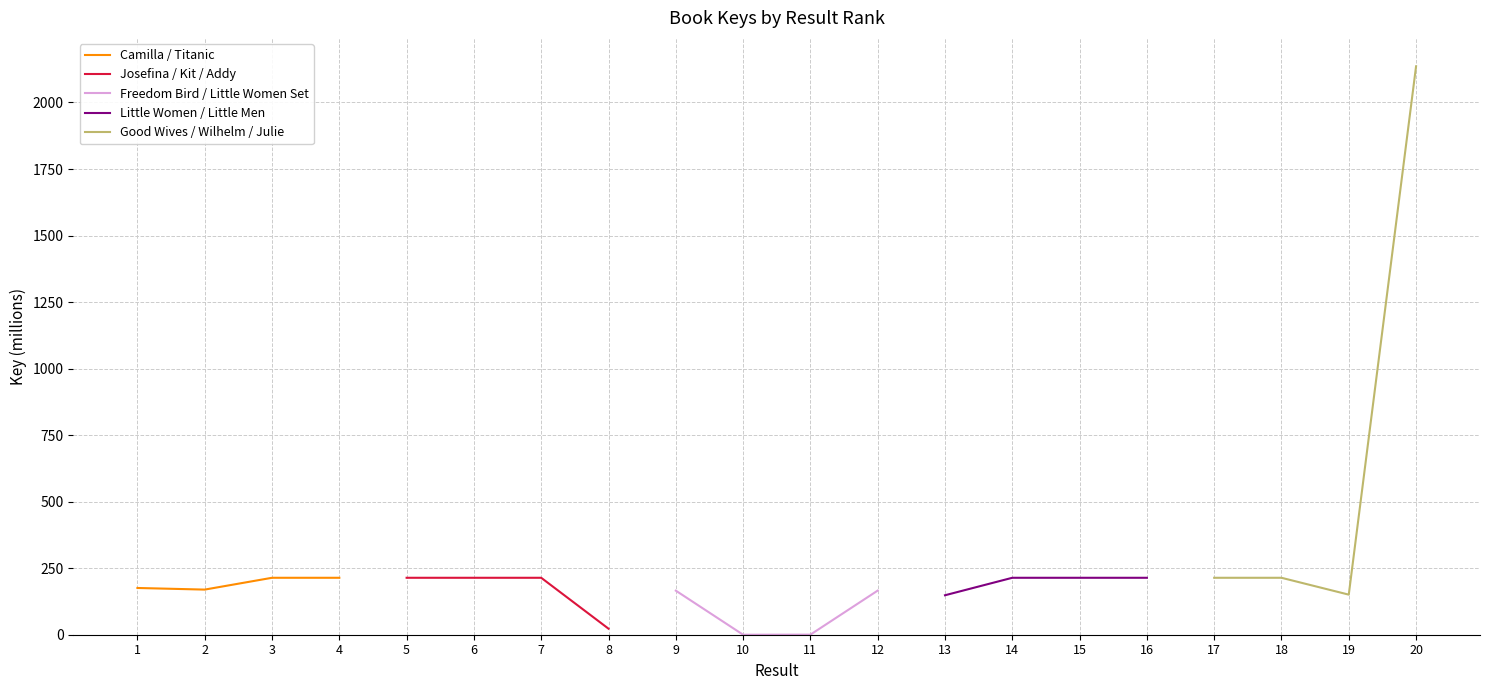

What is the sum of all Freedom Bird / Little Women Set values?

331.8